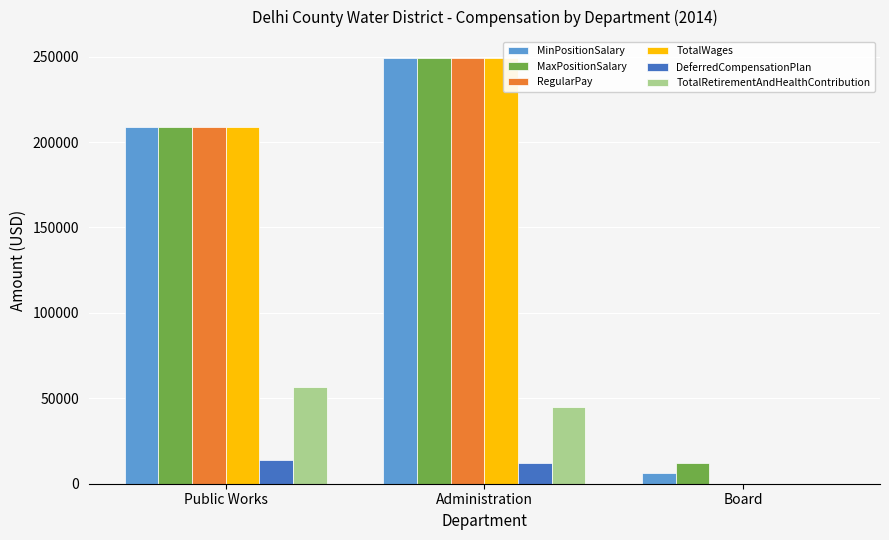

At which label does MaxPositionSalary reach its peak?

Administration